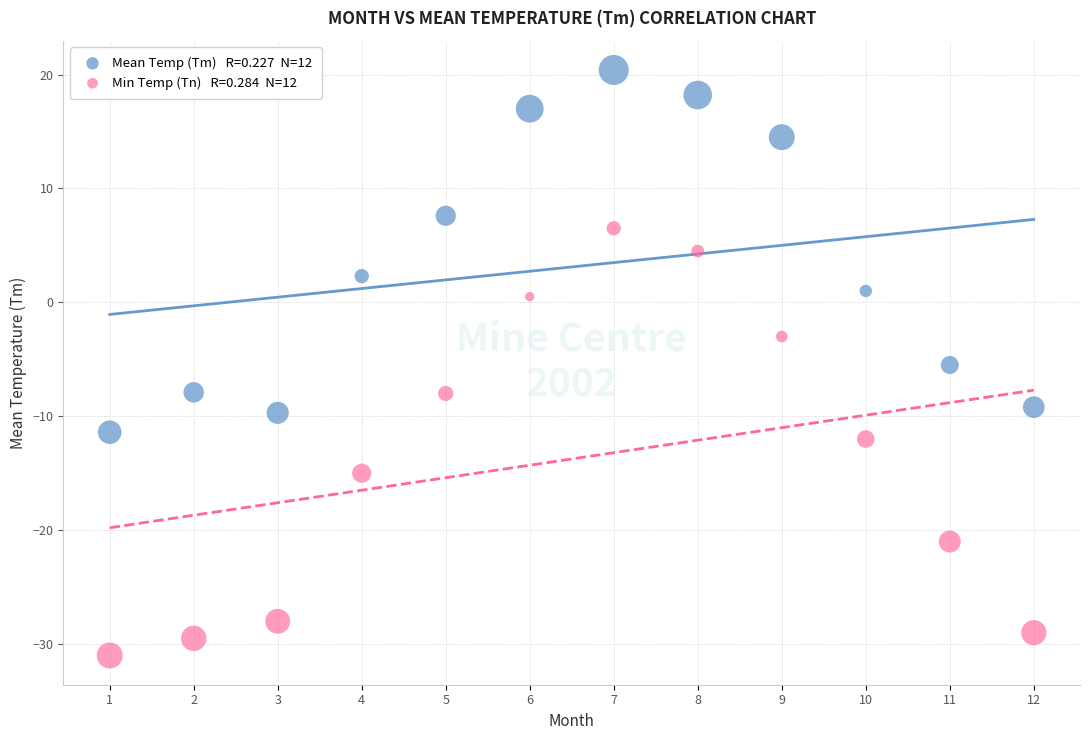

Across all data points, what is the range of Y values (max minus min)?

51.4